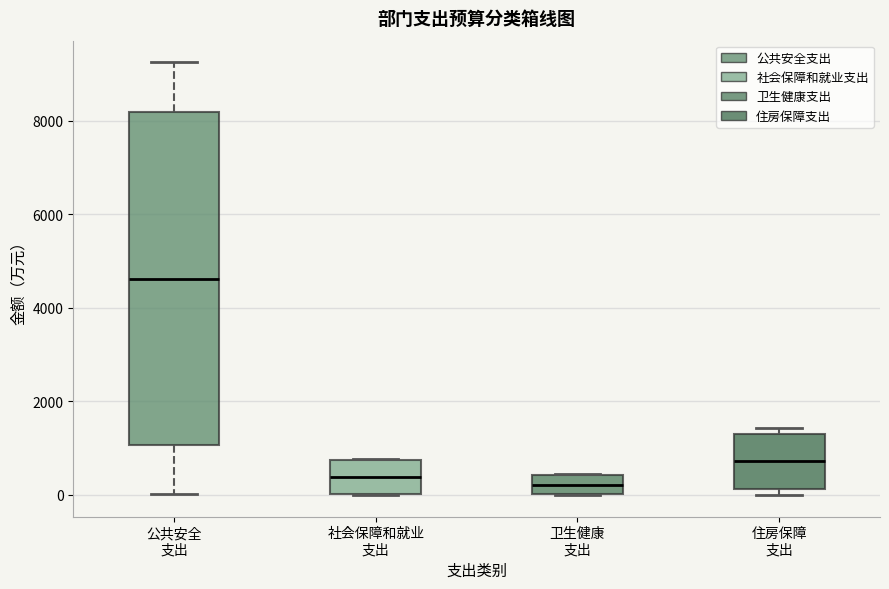

Reading left to right, read every box against the y-axis: the position of its median line, the range the box covers, and the ends of its whiskers. The values are not printed on the chart, so give them approximately, as read against the axis.

公共安全 支出: median 4600, box 1000 to 8200, whiskers 0 to 9200
社会保障和就业 支出: median 400, box 0 to 800, whiskers 0 to 800
卫生健康 支出: median 200, box 0 to 400, whiskers 0 to 400
住房保障 支出: median 800, box 200 to 1400, whiskers 0 to 1400 (just above the box's upper edge)